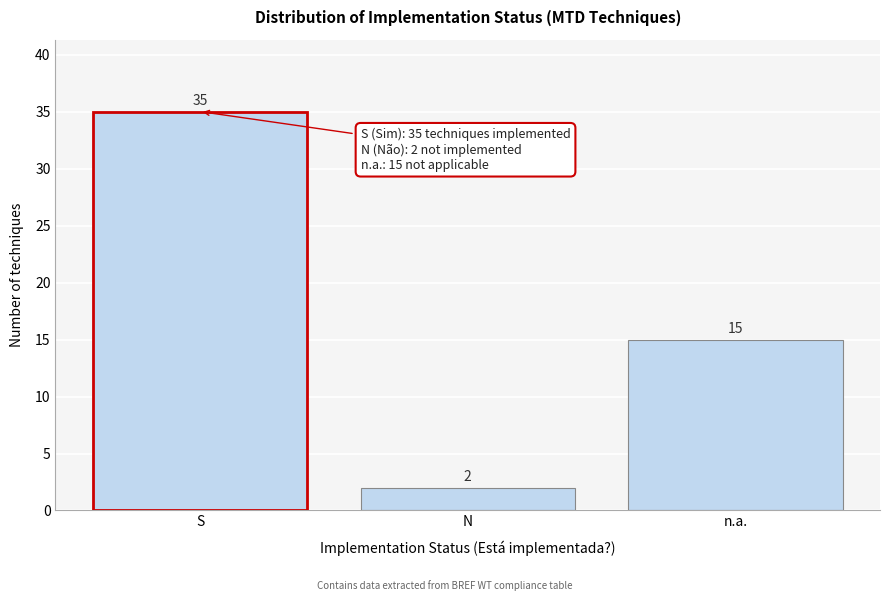

Reading right to left, what are all the values shown in this chart?

n.a.=15	N=2	S=35